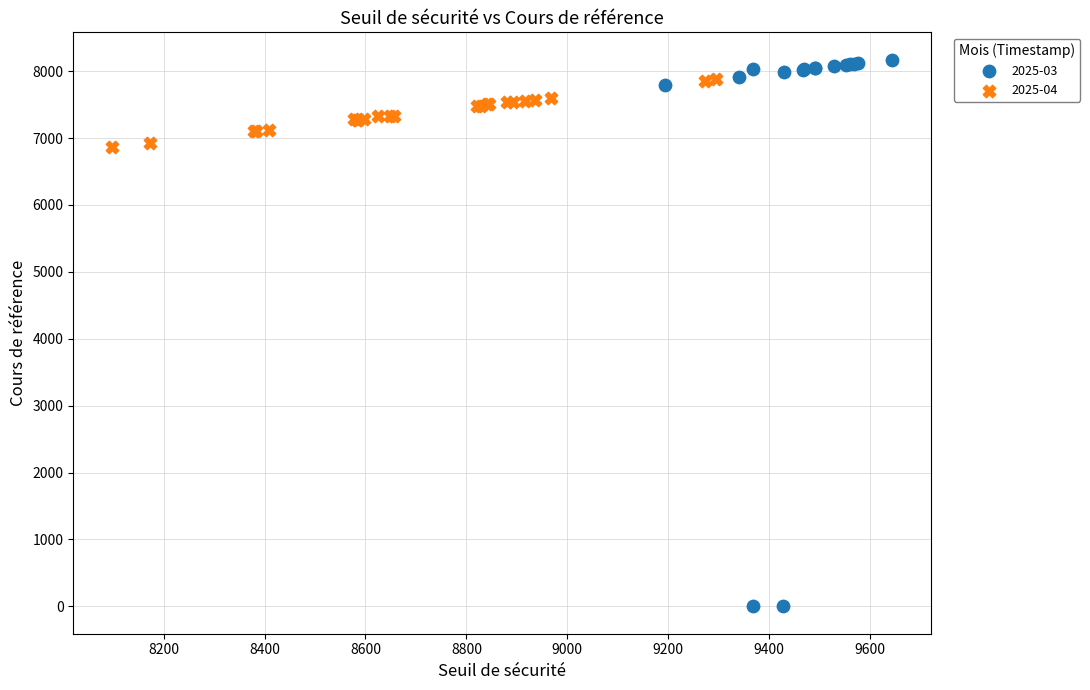

Which series has the largest Y range (max minus min)?

2025-03